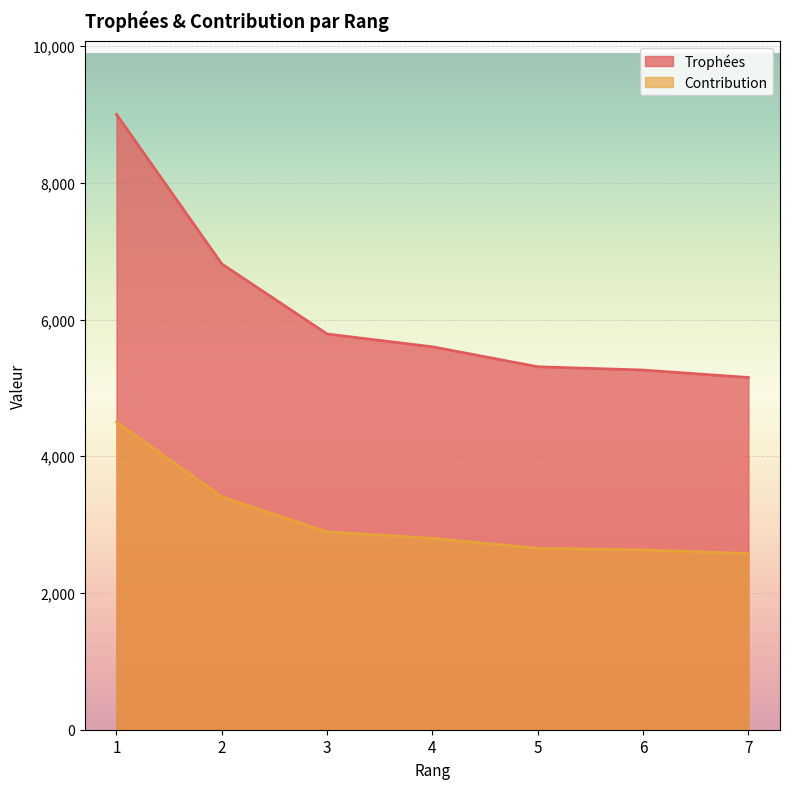

Between 2 and 4, which series saw the biggest shift?

Trophées